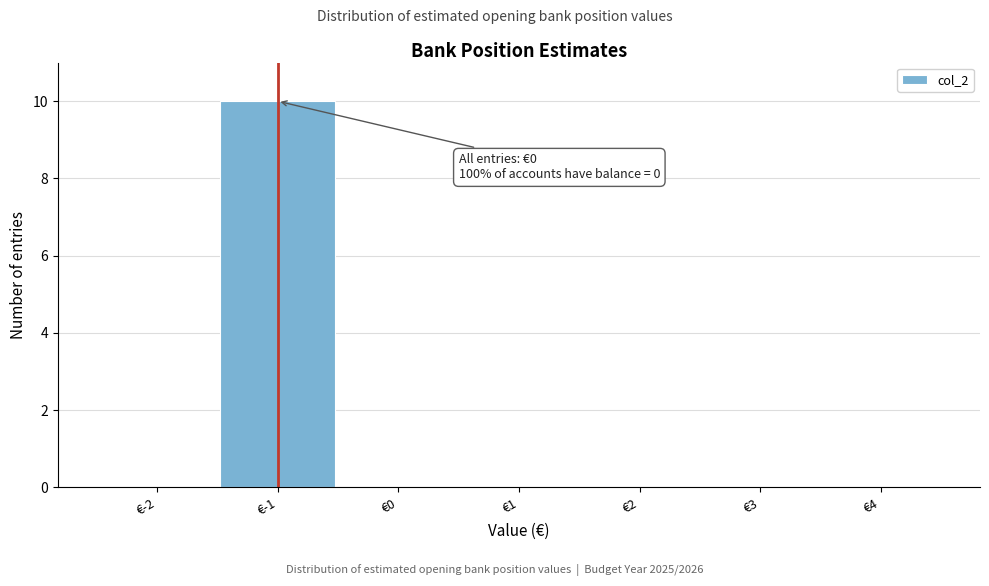

Reading right to left, list all the values displayed in this chart.

€4=0	€3=0	€2=0	€1=0	€0=0	€-1=10	€-2=0